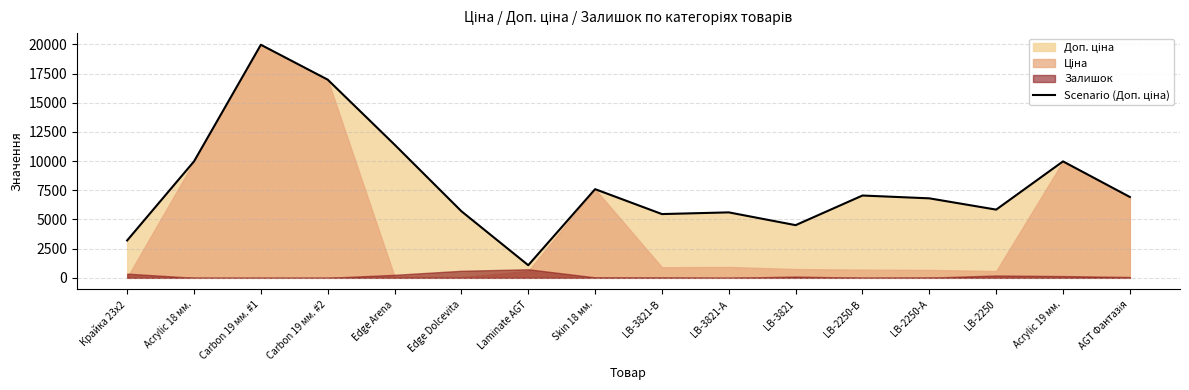

What is the sum of the values at LB-3821 and Laminate AGT?

5595.0